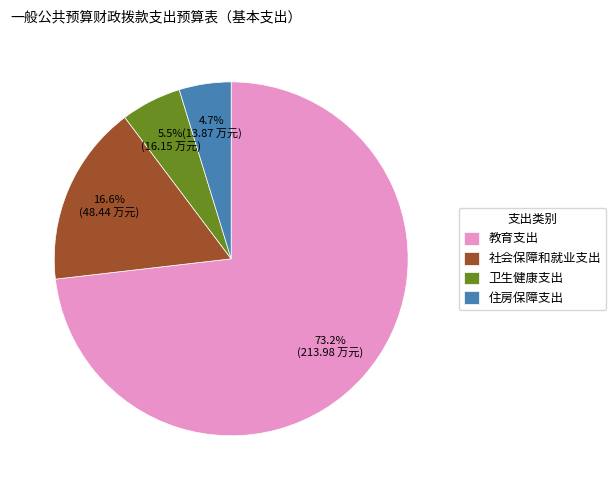

Which slice is the largest?

教育支出